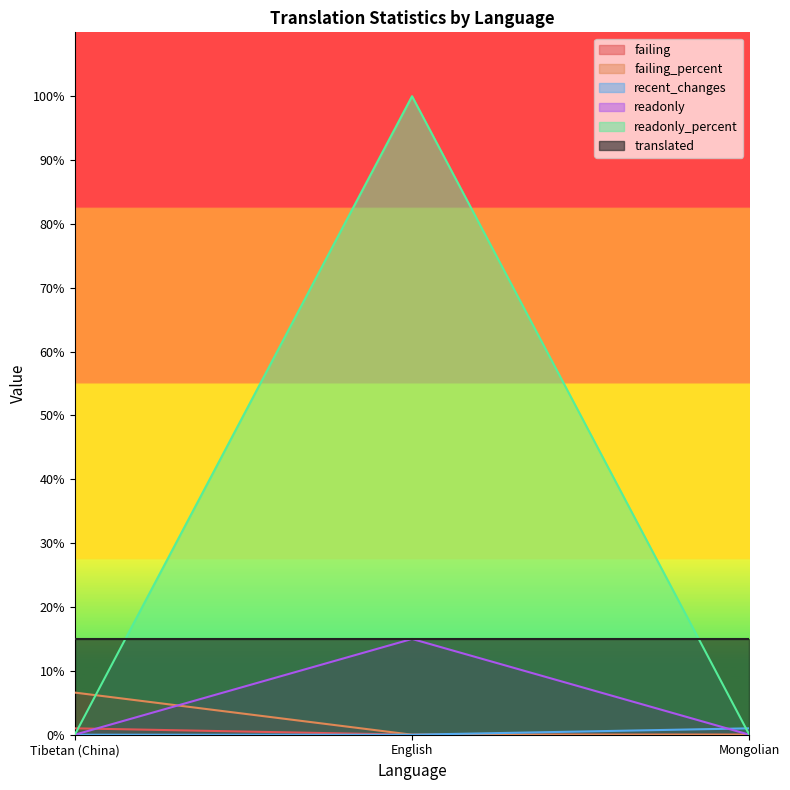

Which series has the largest total across all categories?

readonly_percent